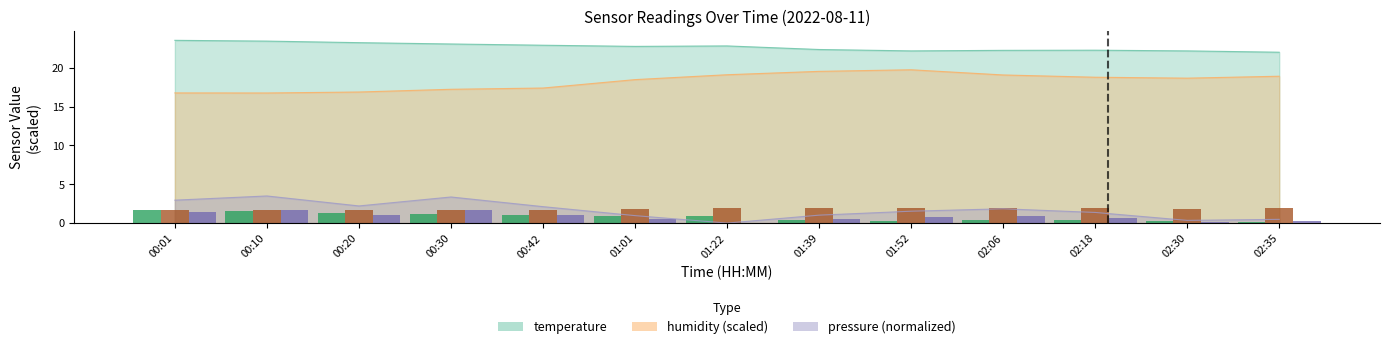

Which category has the highest value across all series?

00:01